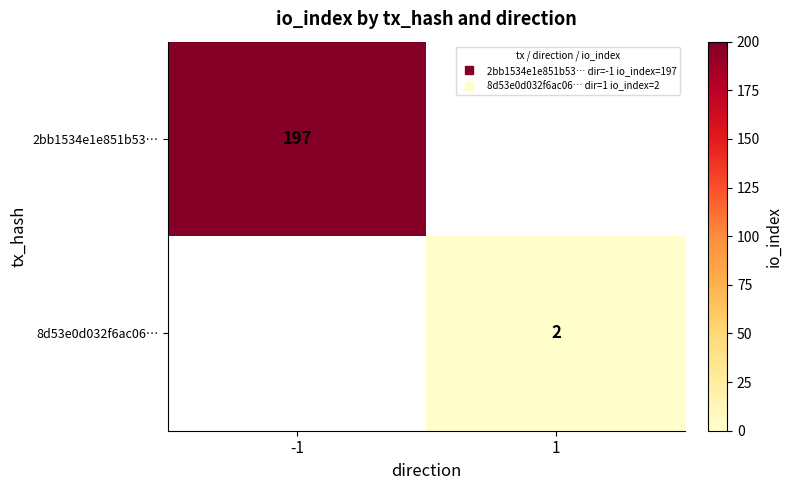

List the labels in order of 8d53e0d032f6ac06… value, smallest first.

-1, 1